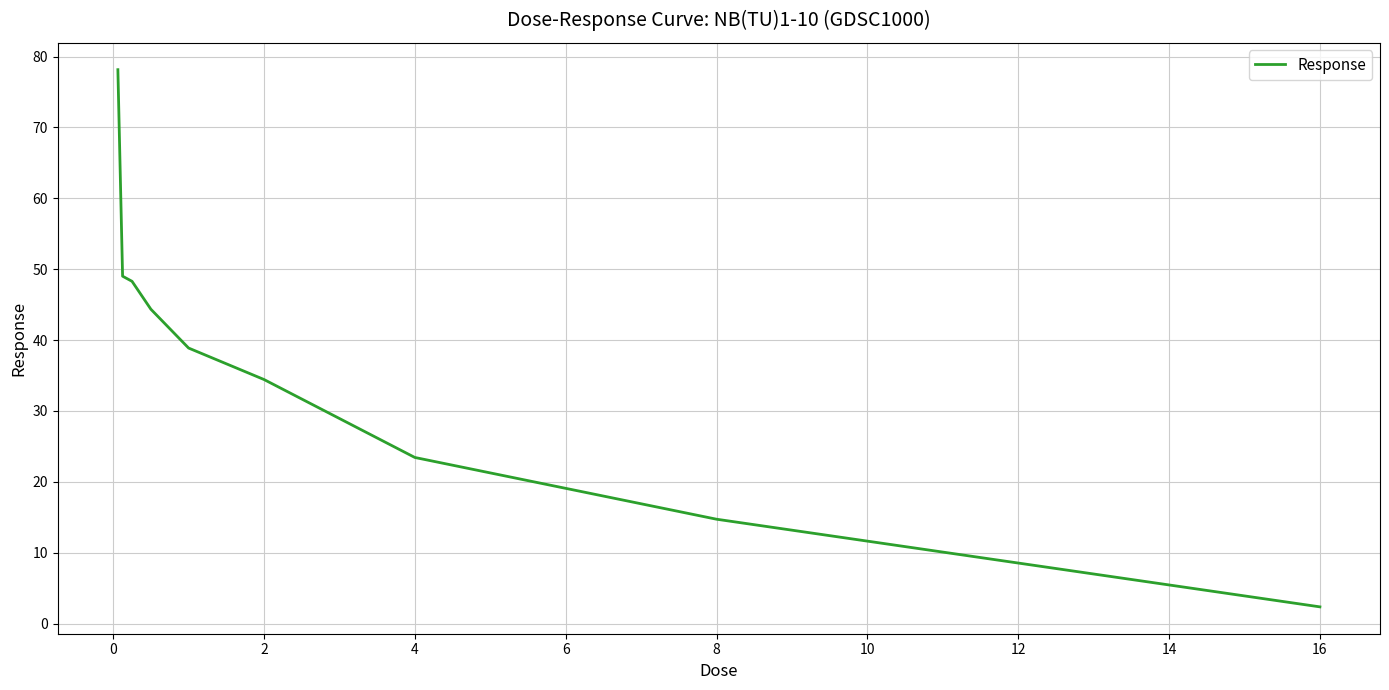

What is the maximum value shown in the chart?

78.1